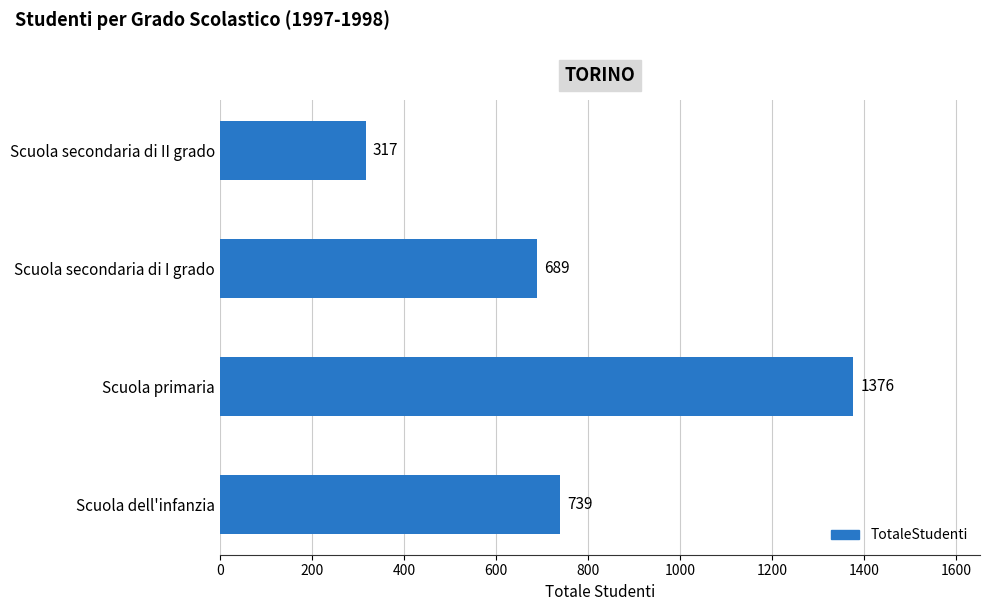

Rank the categories by value from lowest to highest.

Scuola secondaria di II grado, Scuola secondaria di I grado, Scuola dell'infanzia, Scuola primaria